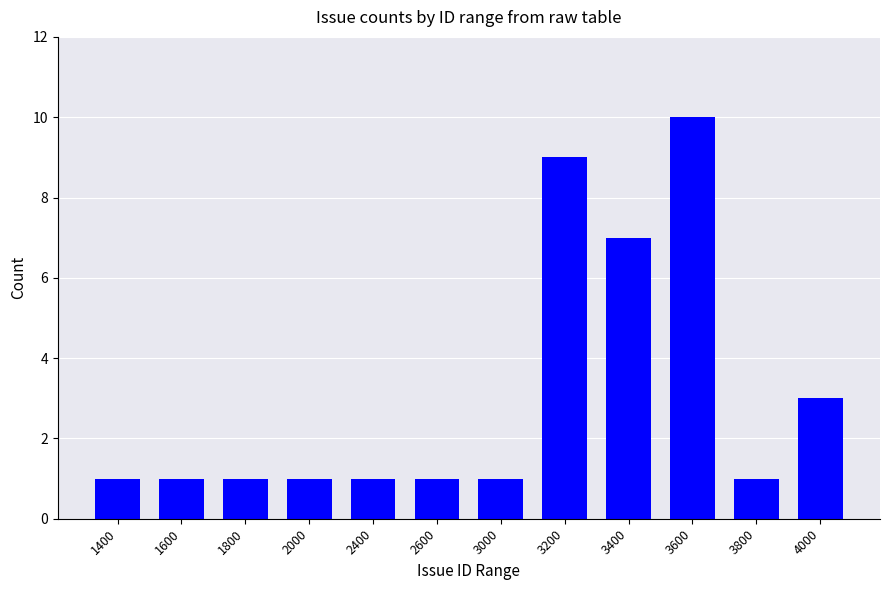

What is the average value?

3